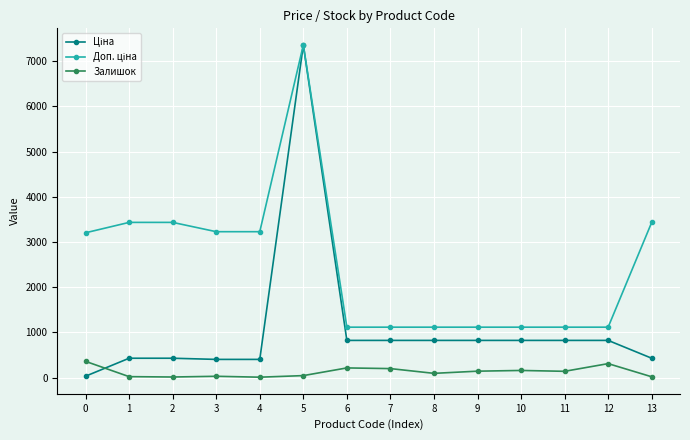

True or false: Залишок has a value of 93.8 at 0.

False